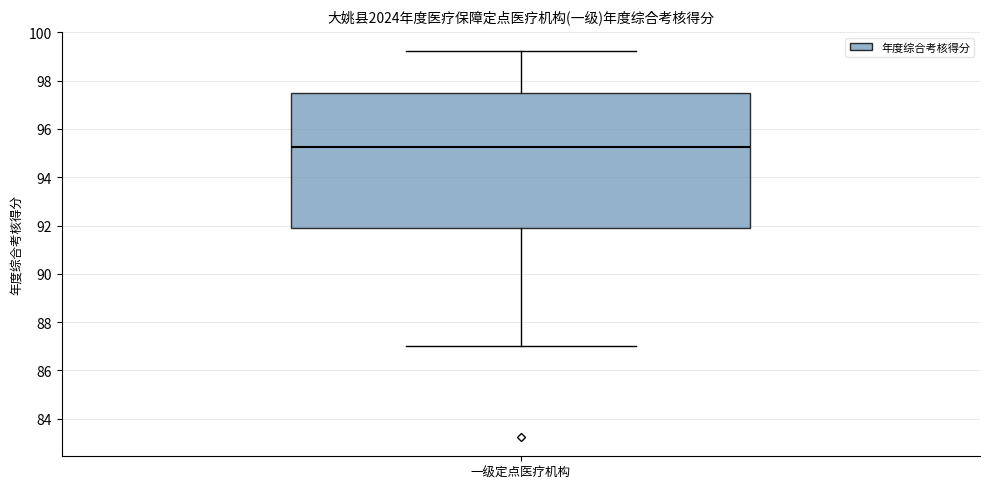

Where is the lower edge of the box for 一级定点医疗机构 on the y-axis? The values are not printed on the chart, so give them approximately, as read against the axis.

91.8